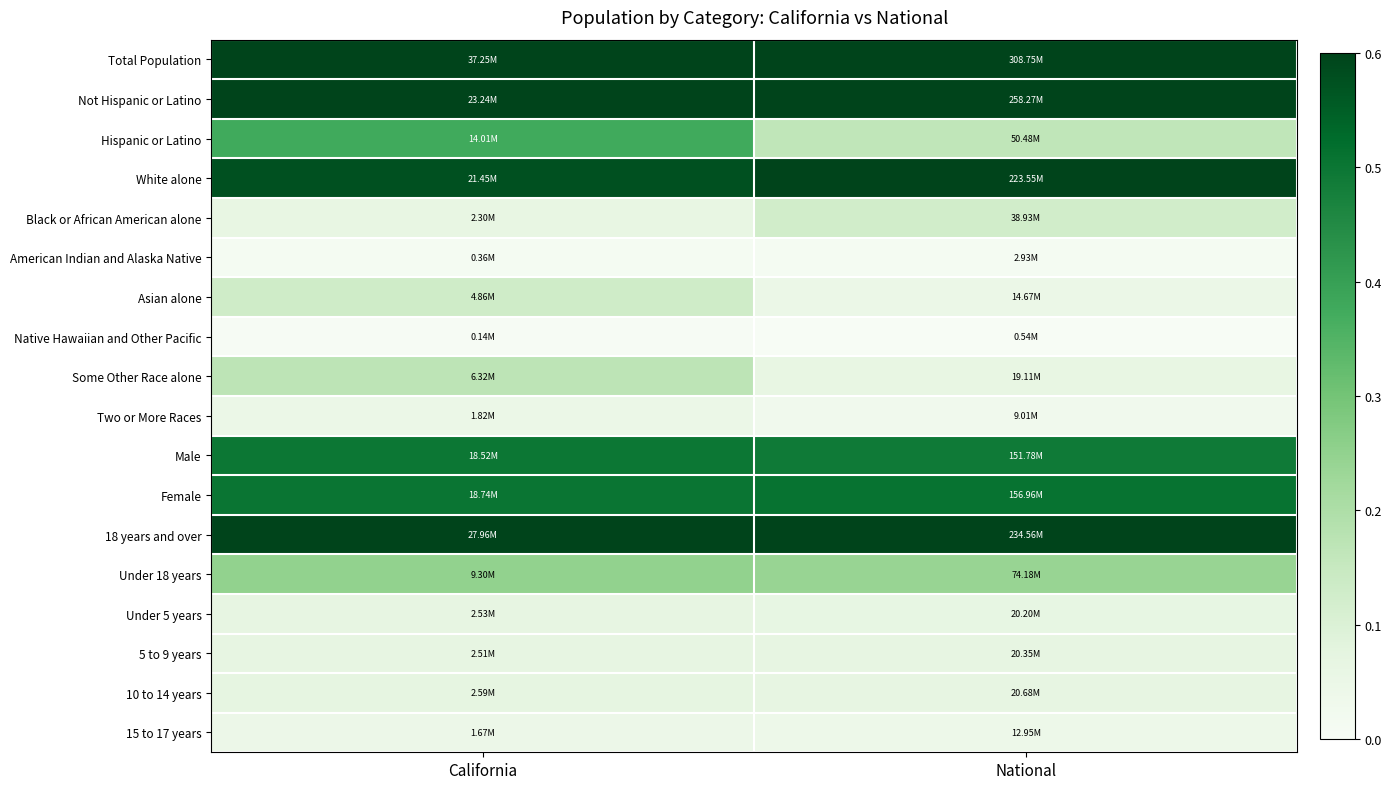

Rank the series at California from lowest to highest value.

Native Hawaiian and Other Pacific, American Indian and Alaska Native, 15 to 17 years, Two or More Races, Black or African American alone, 5 to 9 years, Under 5 years, 10 to 14 years, Asian alone, Some Other Race alone, Under 18 years, Hispanic or Latino, Male, Female, White alone, Not Hispanic or Latino, 18 years and over, Total Population